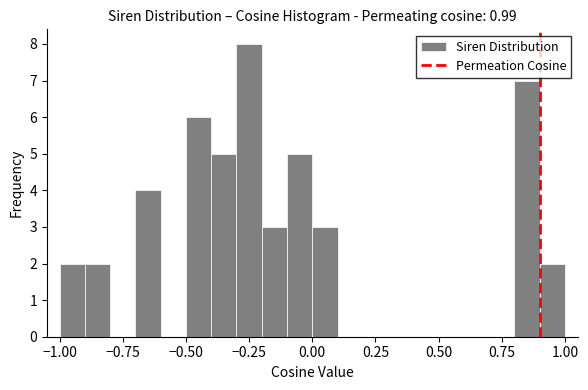

Around what value on the x-axis is the tallest bar? Give the approximate position of its centre, as read against the axis.

-0.25